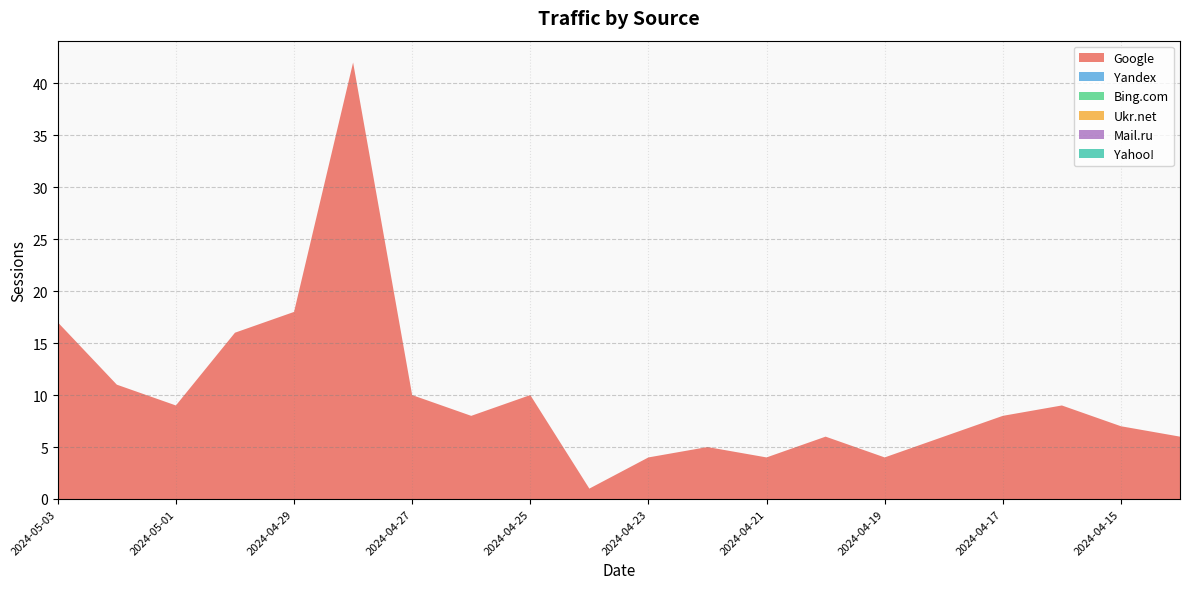

What is the sum of all Google values?

201